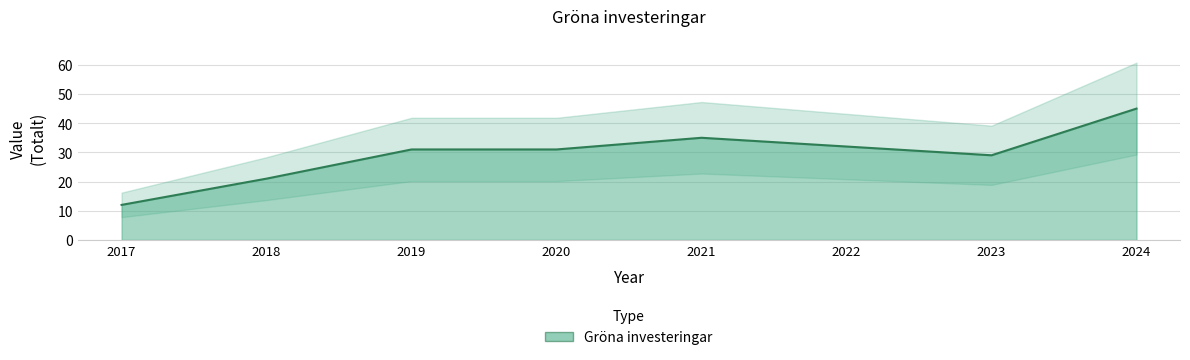

Approximately how many times larger is the value at 2017 compared to 2023?

0.4